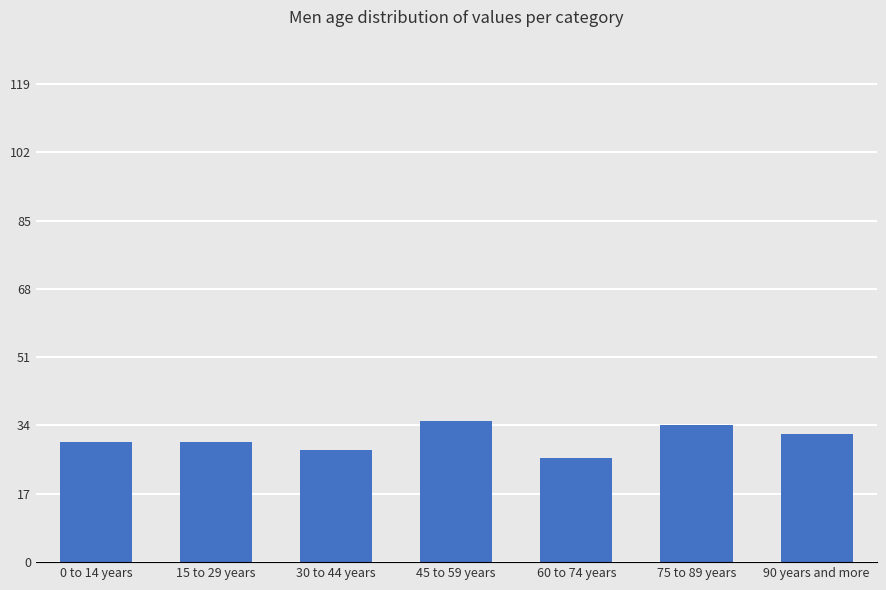

What is the ratio of the value at 90 years and more to the value at 60 to 74 years?

1.2